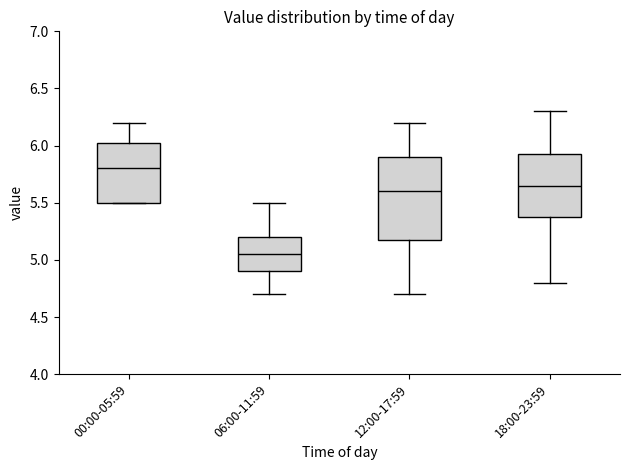

Where does the upper whisker of the box for 00:00-05:59 end on the y-axis? The values are not printed on the chart, so give them approximately, as read against the axis.

6.20